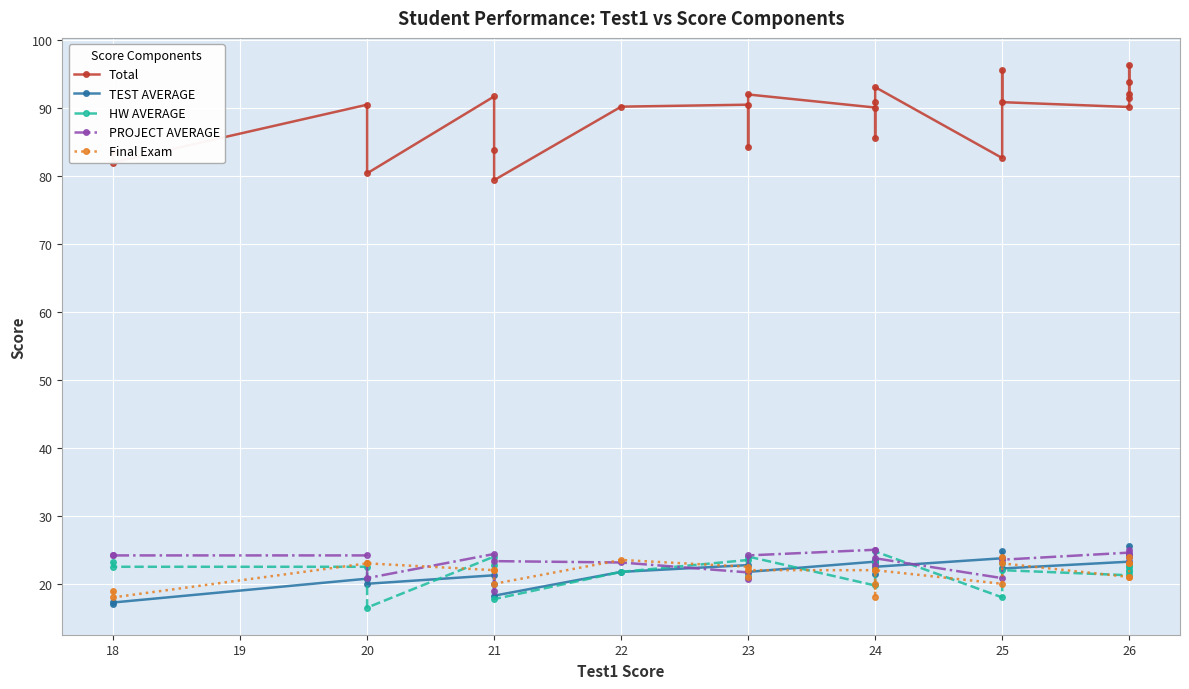

Which series has the largest total across all categories?

Total